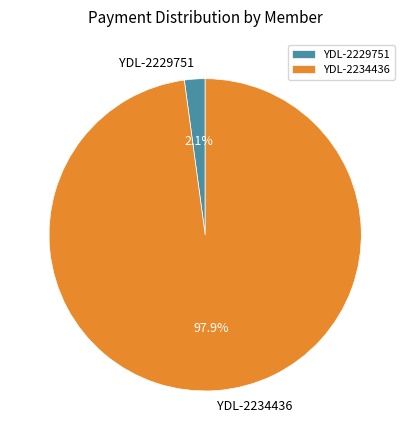

Count the number of slices in the pie.

2